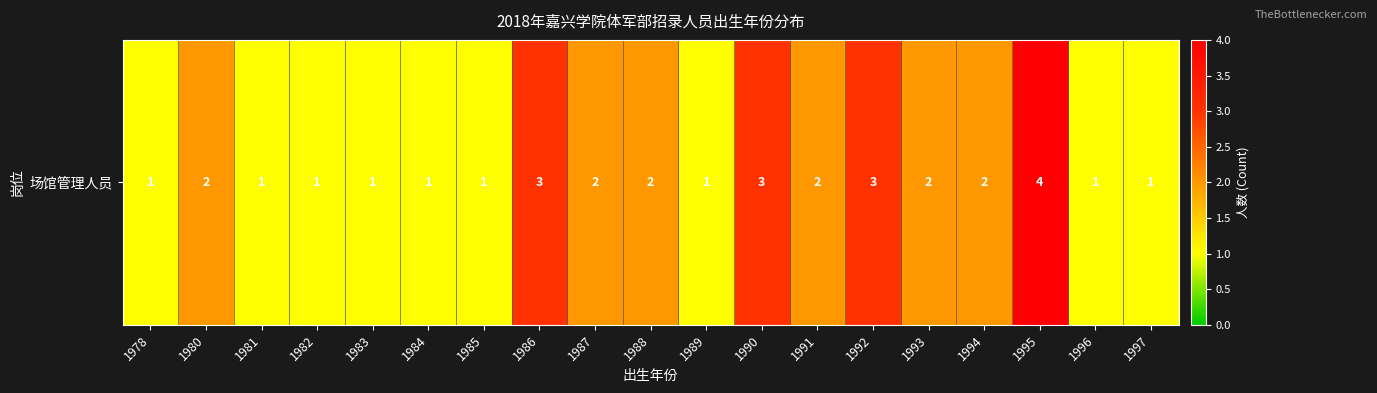

What is the change in value from 1983 to 1992?

+2